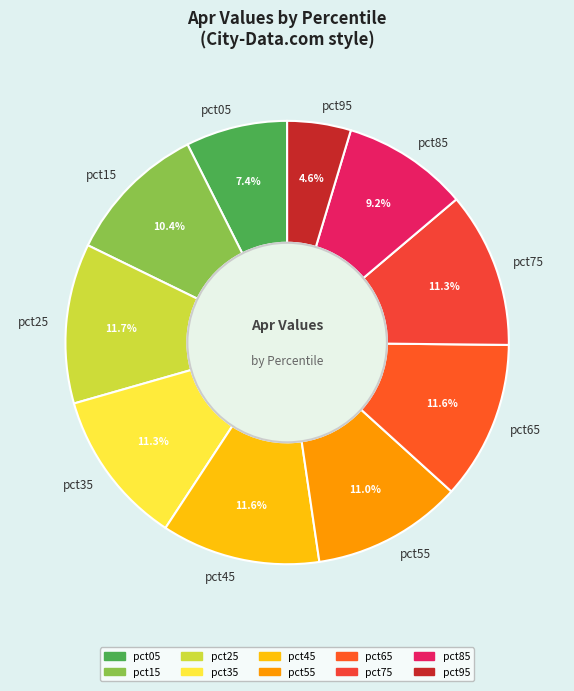

What is the smallest slice in the pie chart?

pct95